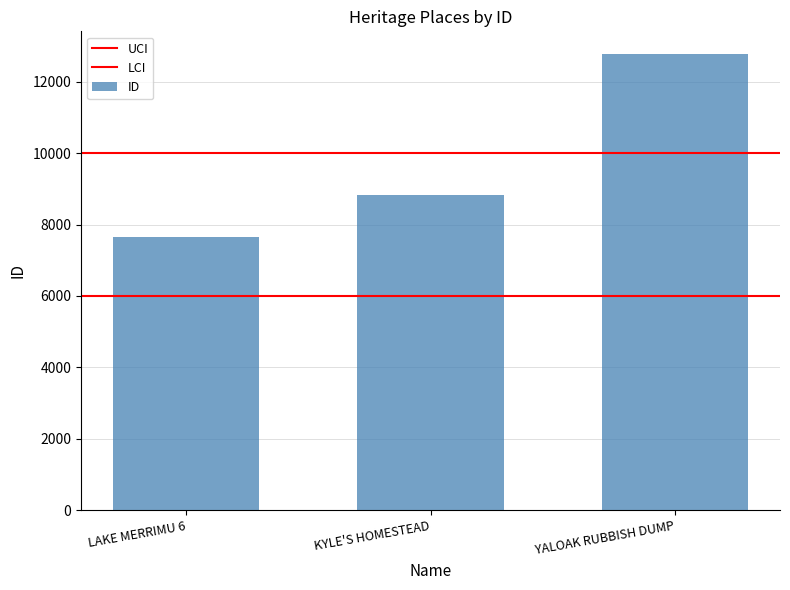

Which has a higher value, YALOAK RUBBISH DUMP or KYLE'S HOMESTEAD?

YALOAK RUBBISH DUMP